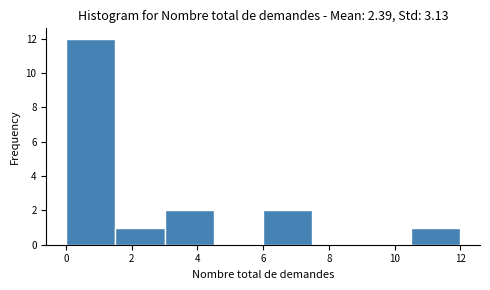

Reading left to right, list every bar in this chart as the range it spans on the x-axis followed by its height. Neither the bar edges nor the heights are printed on the chart, so give them approximately, as read against the axes.

0.0 to 1.5: 12
1.5 to 3.0: 1
3.0 to 4.5: 2
4.5 to 6.0: 0
6.0 to 7.5: 2
7.5 to 9.0: 0
9.0 to 10.5: 0
10.5 to 12.0: 1